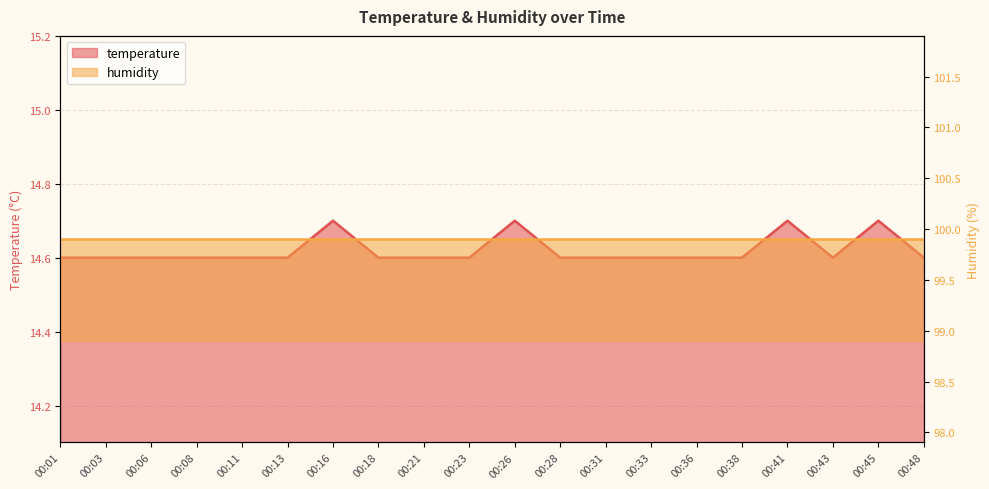

True or false: there are more than 2 points higher than both neighbors.

True